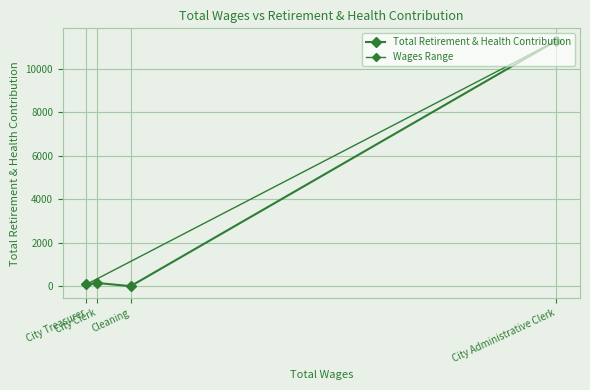

What is the approximate value at City Administrative Clerk, to the nearest 10?

11290